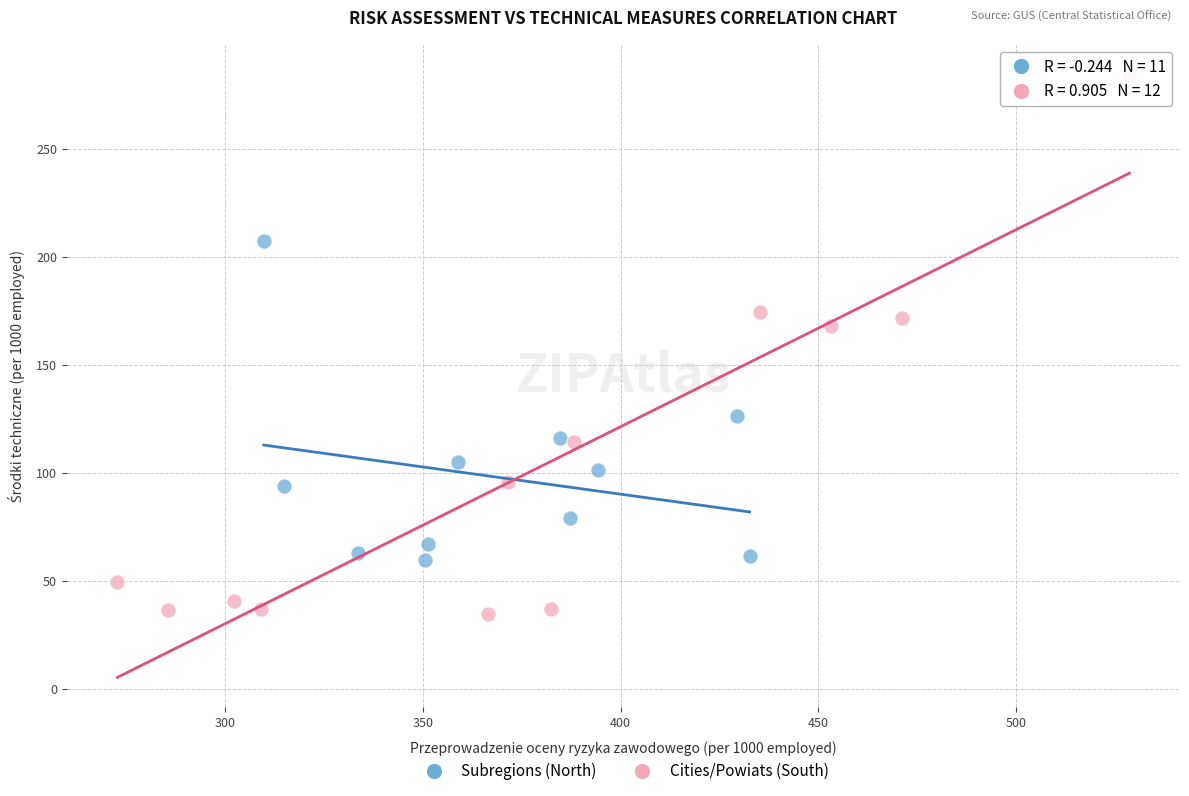

What are all the series names shown in the legend?

Subregions (North), Cities/Powiats (South)